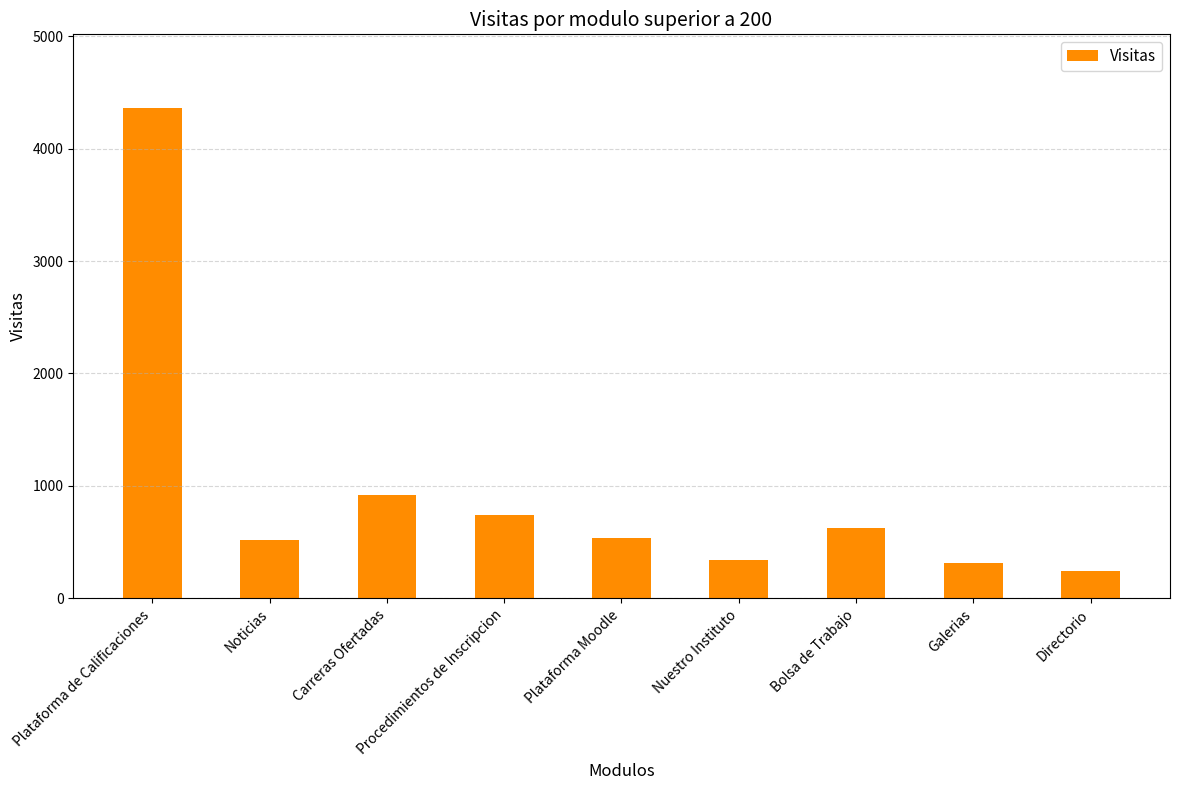

The value at Carreras Ofertadas is 922. True or false?

True